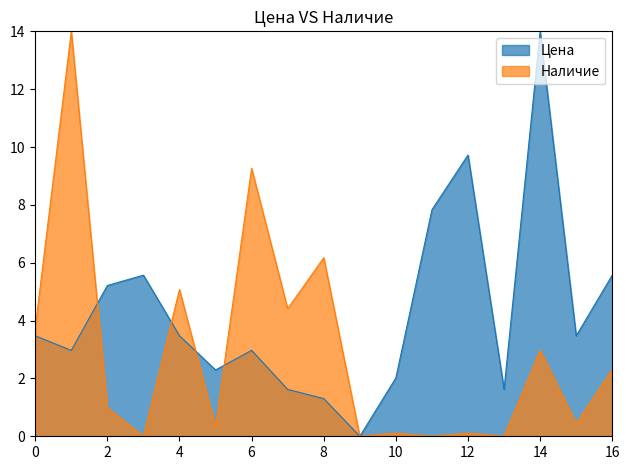

What is the maximum value for Цена?

14.0